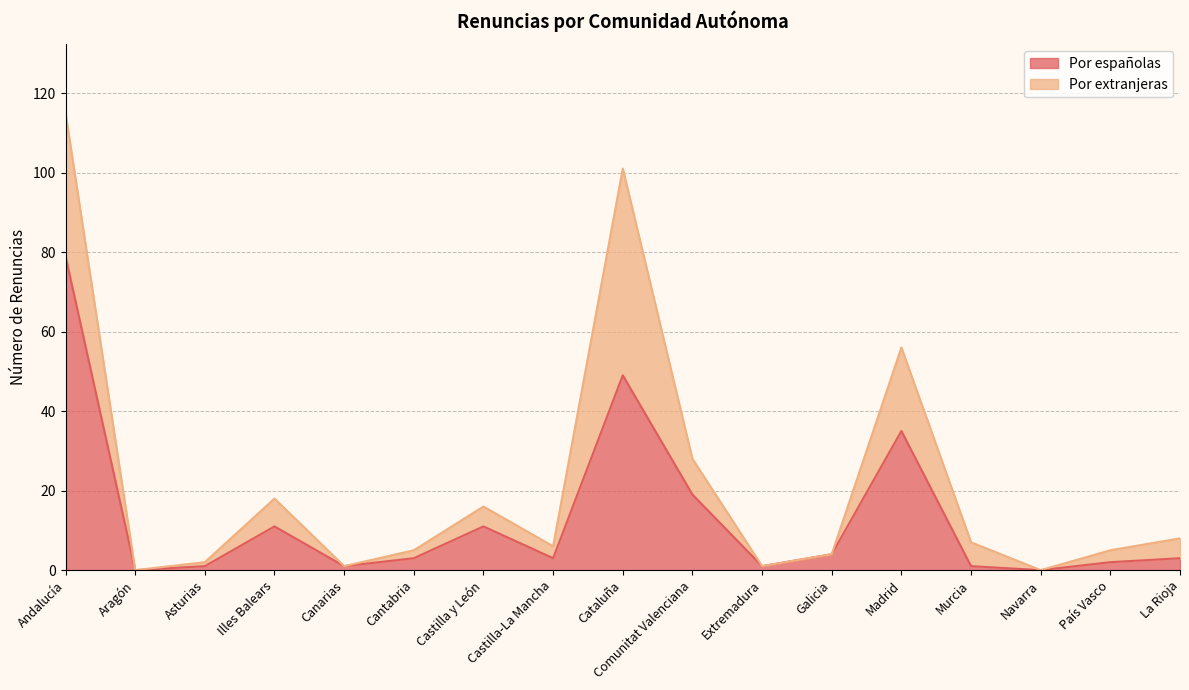

What is the approximate value of Por españolas at Andalucía?

79